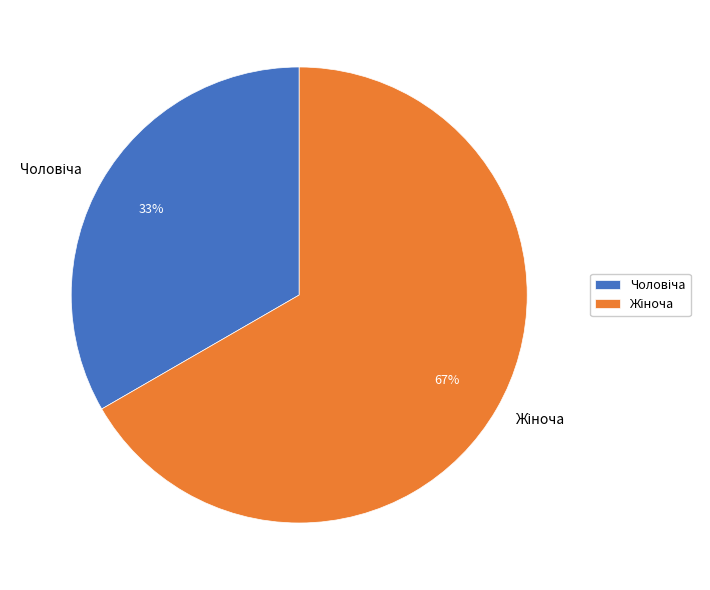

How many slices are in this pie chart?

2